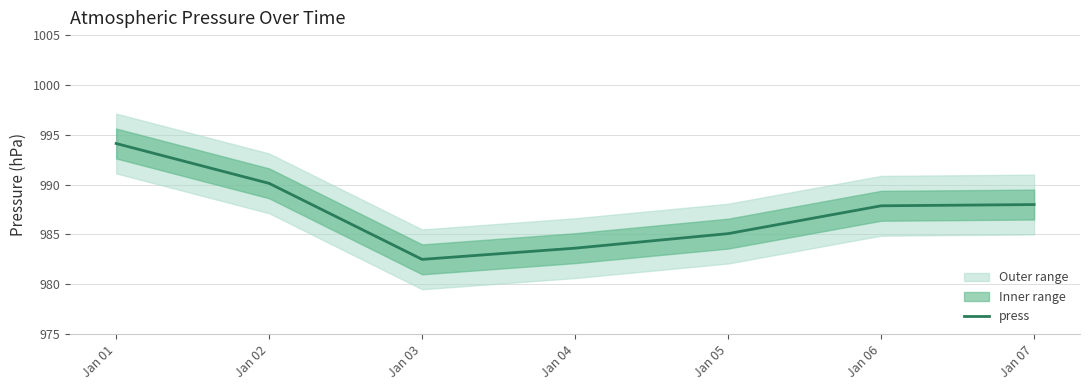

True or false: the data shows 1343.9 at Jan 05.

False